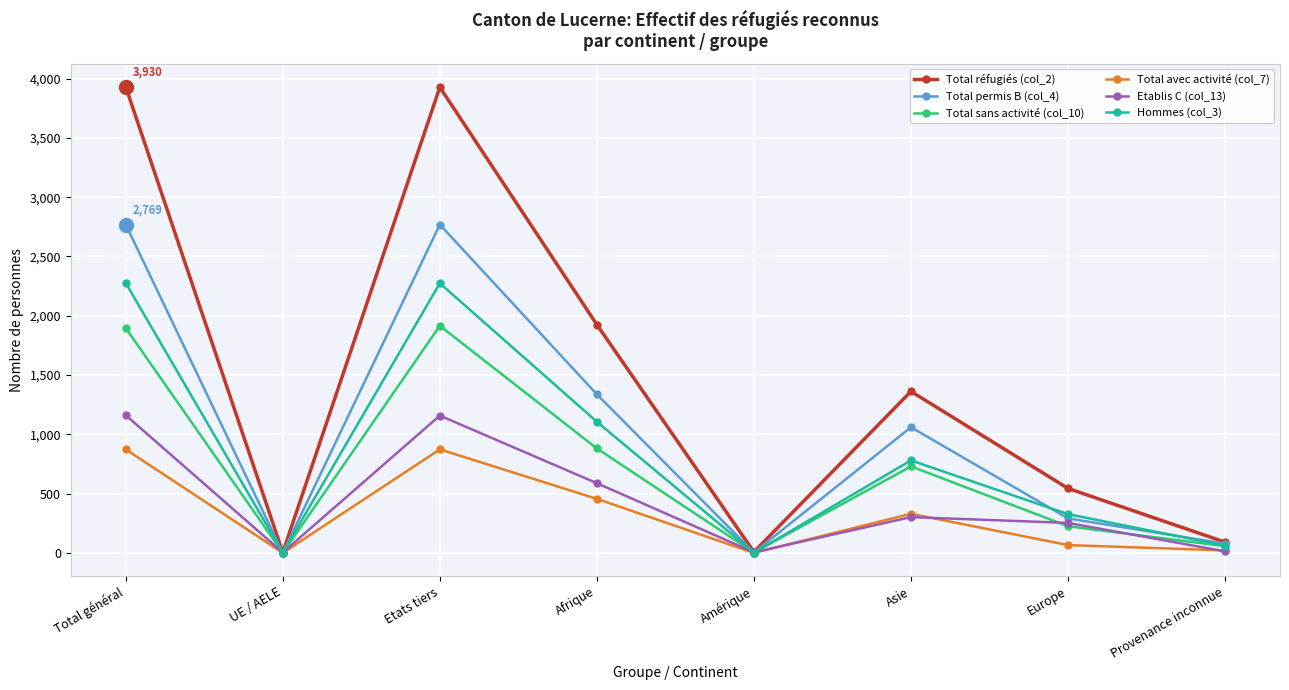

Which series has the largest total across all categories?

Total réfugiés (col_2)